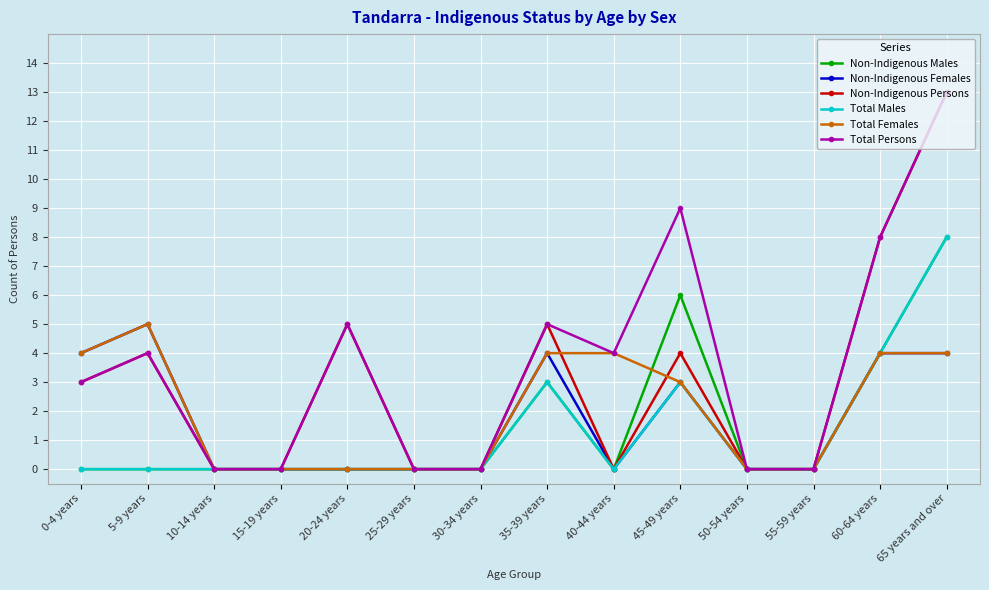

What is the sum of the Non-Indigenous Persons values at 0-4 years and 15-19 years?

3